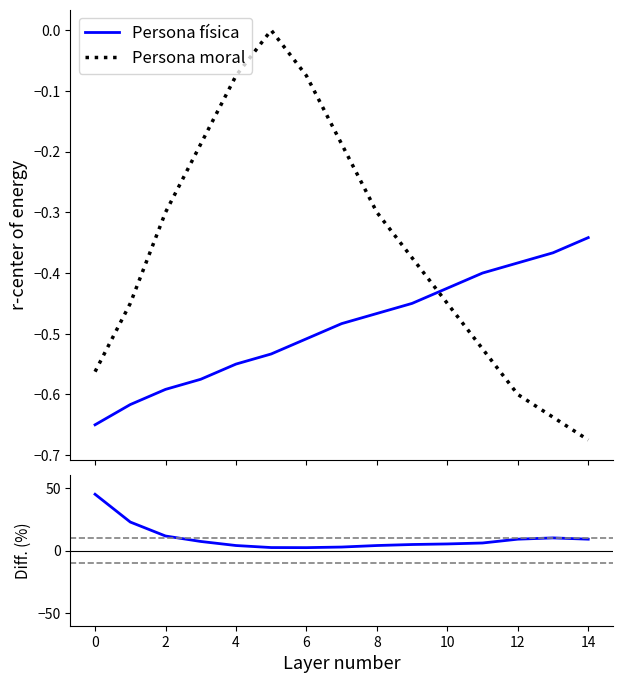

What is the label of the 14th point from the left?

13